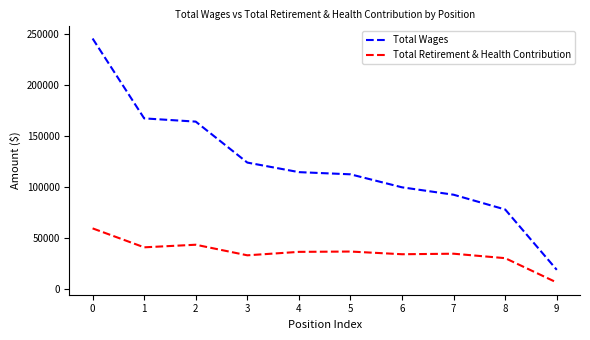

What is the total value across all series at 6?

133785